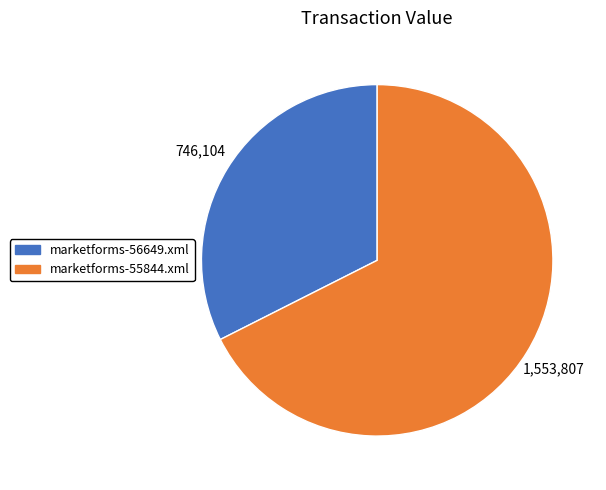

Does any single category account for the majority?

Yes